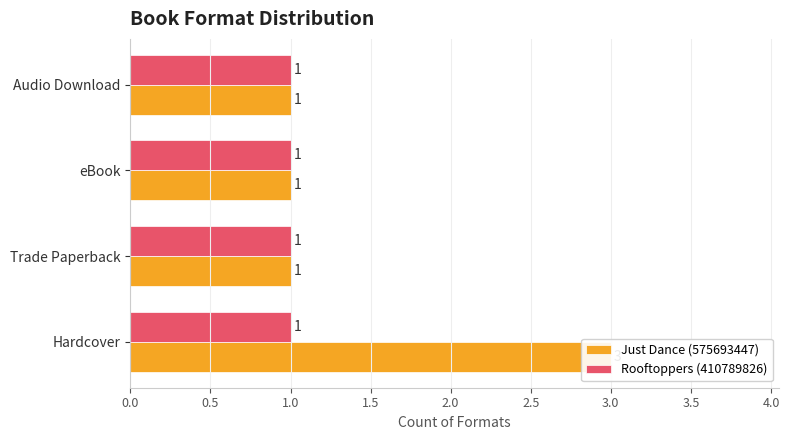

How many values in the Just Dance (575693447) series exceed 1?

1